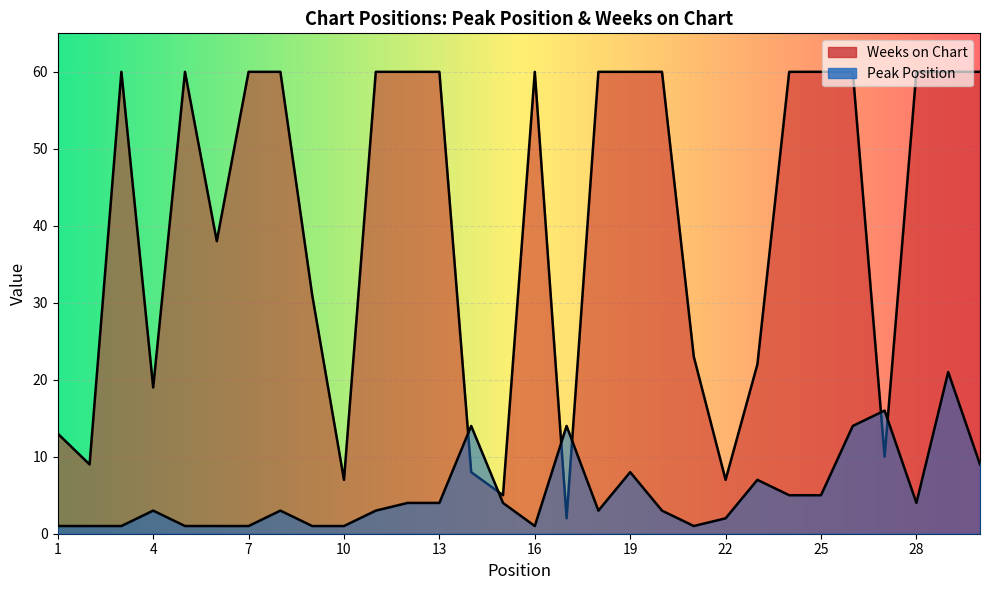

How many times do Peak Position and Weeks on Chart cross each other?

6